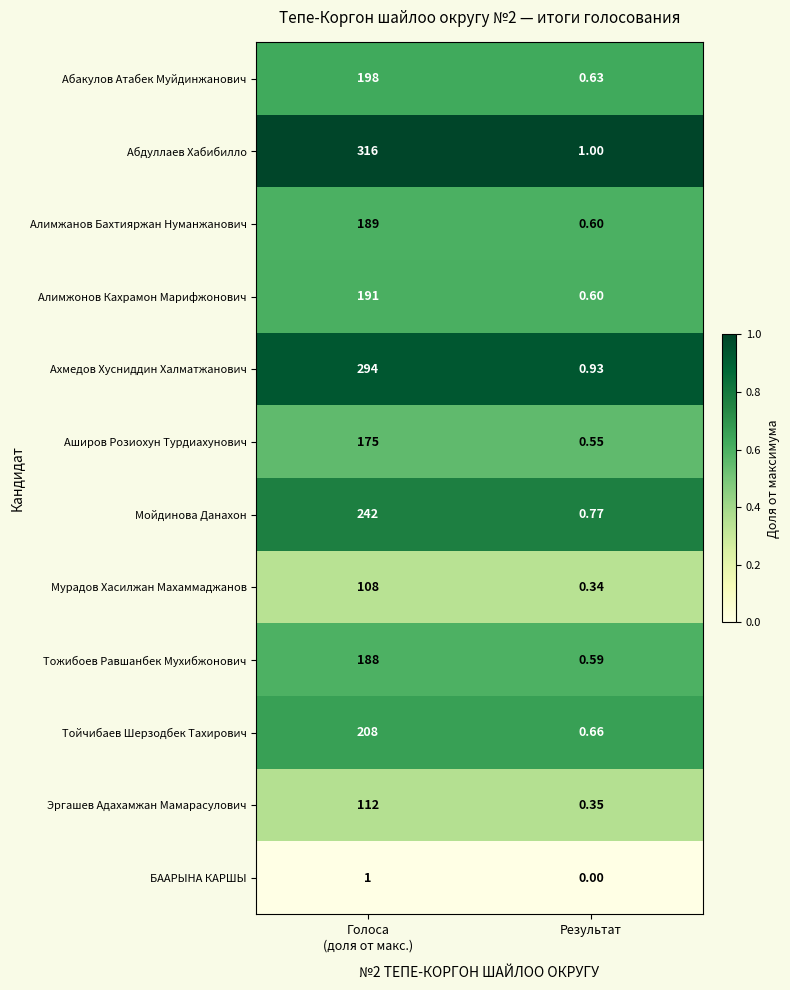

Which series has the widest spread of values?

Абдуллаев Хабибилло